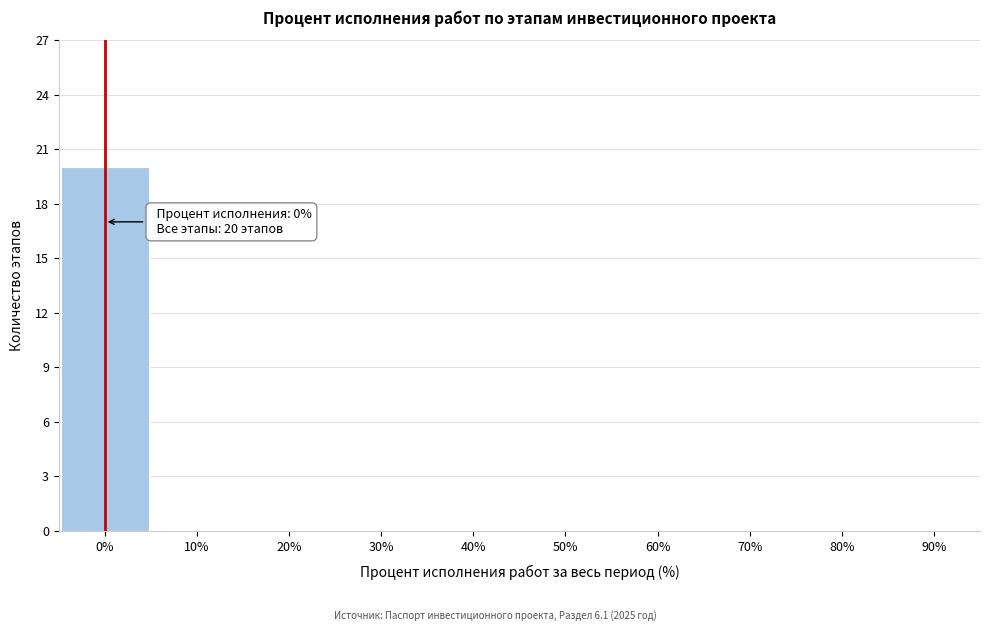

Over which range of the x-axis is the bar tallest?

-5 to 5